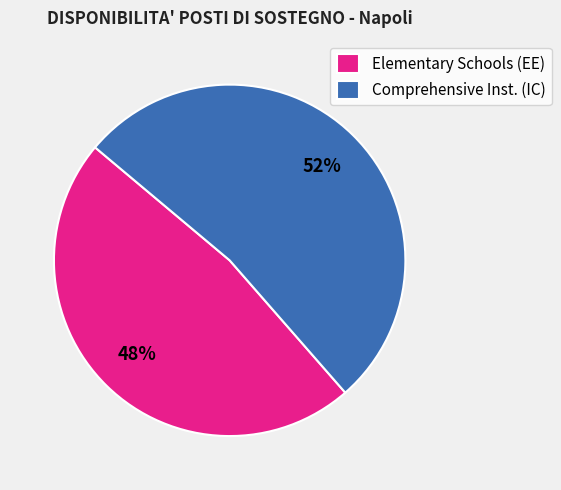

Which category has the biggest portion of the pie?

Comprehensive Inst. (IC)